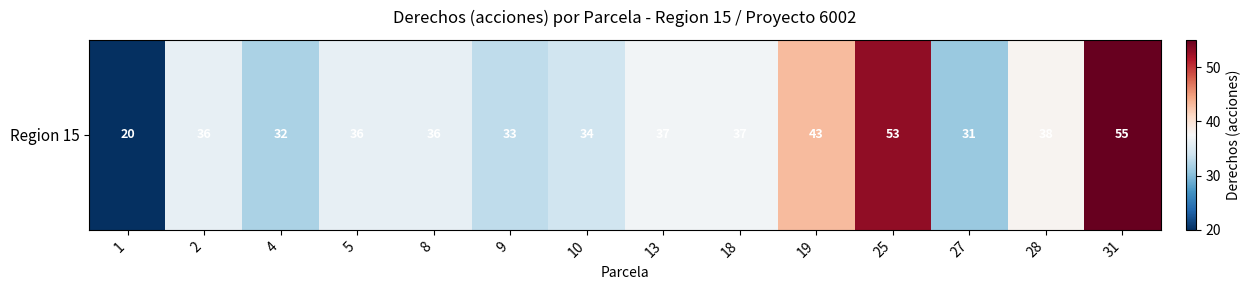

Rank the categories by value from highest to lowest.

31, 25, 19, 28, 13, 18, 2, 5, 8, 10, 9, 4, 27, 1